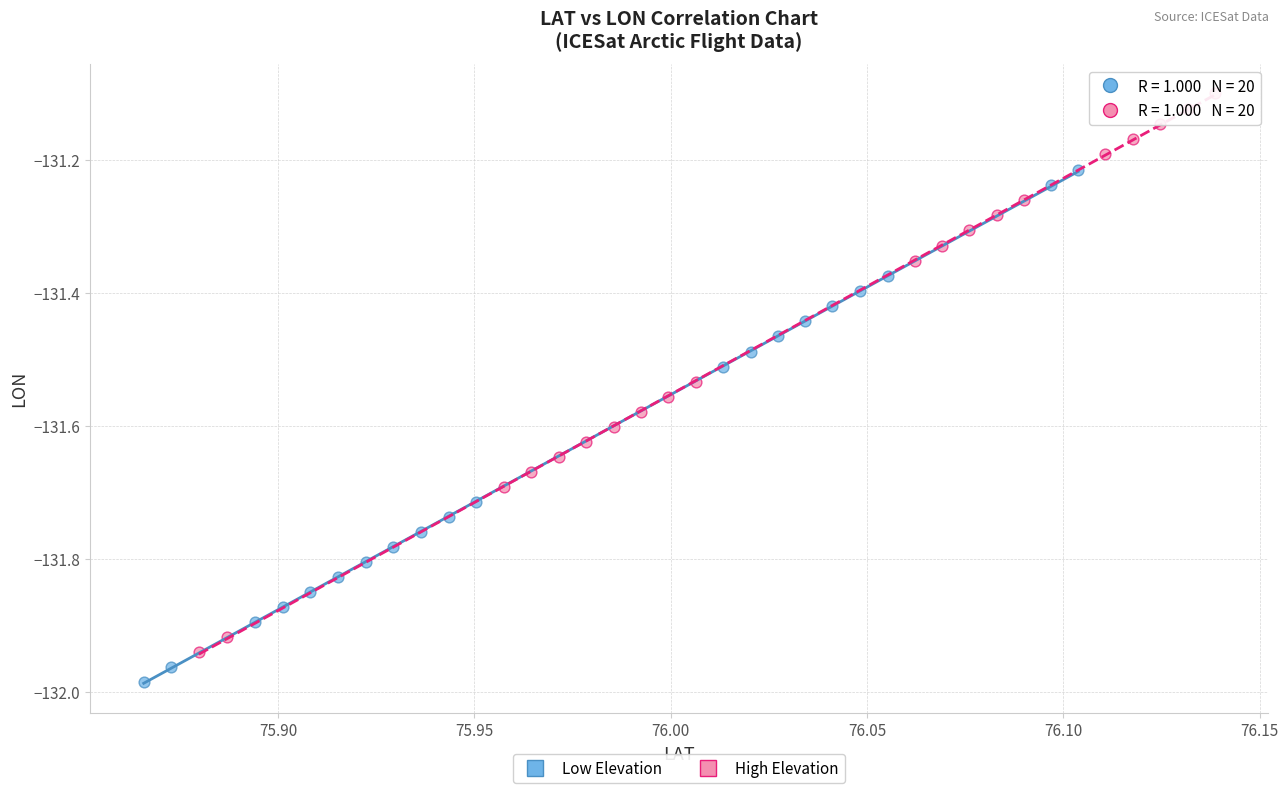

Which series has the widest spread of Y values?

High Elevation